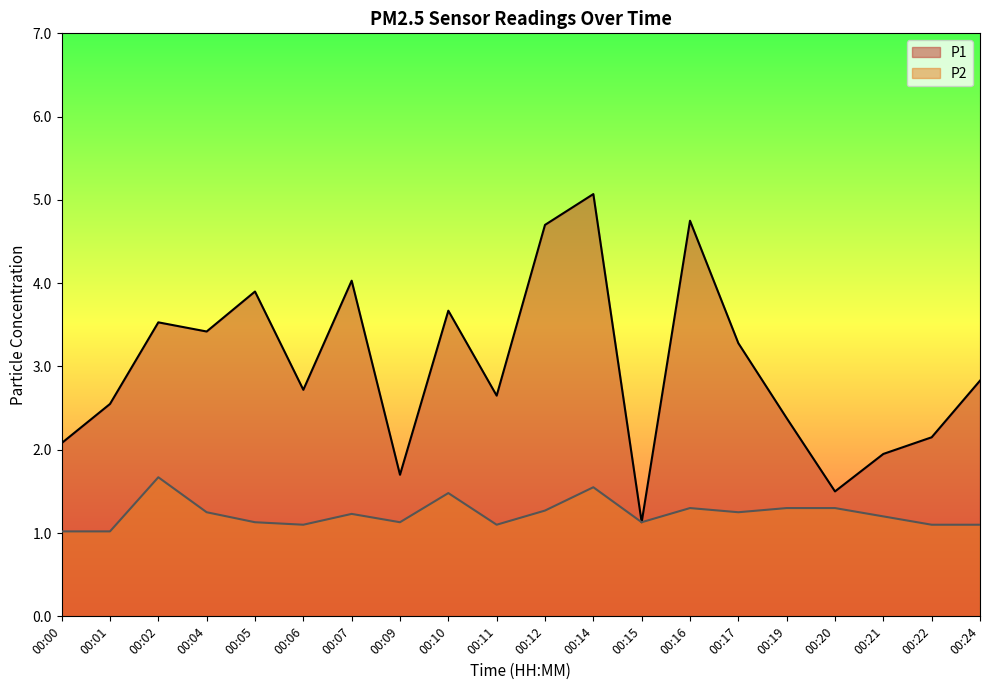

What is the sum of all P2 values?

24.6